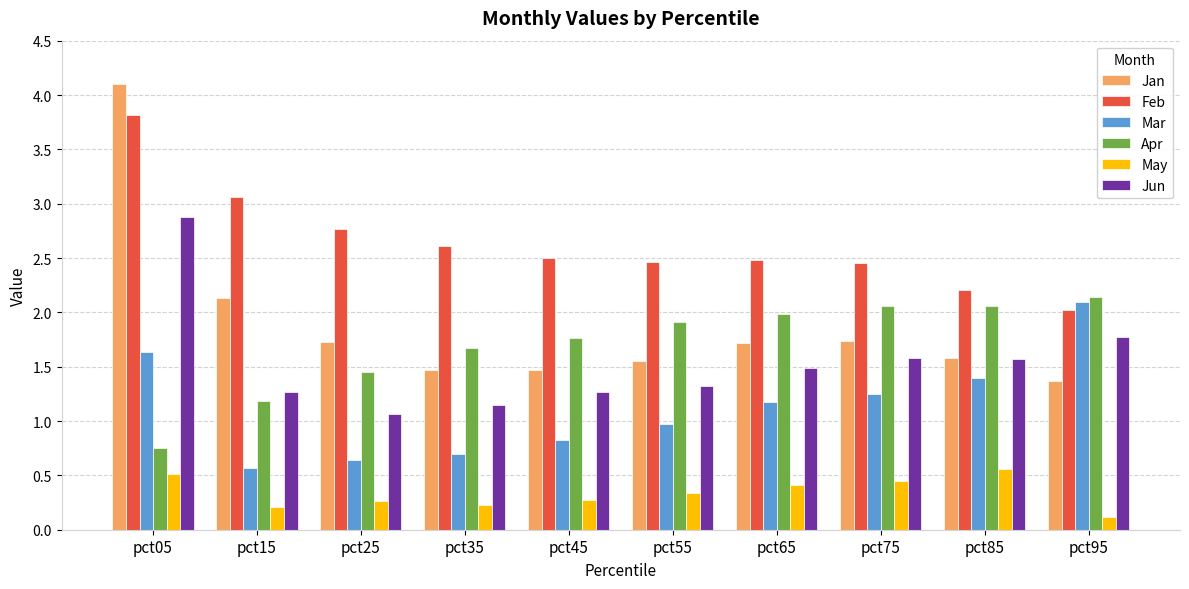

Does the chart contain stacked bars?

No